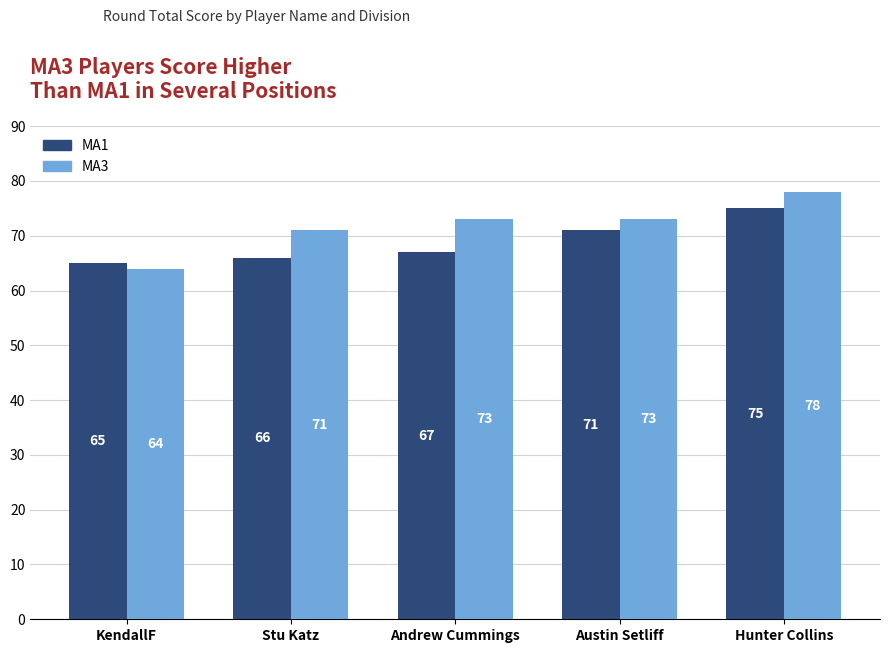

Which series has the largest total across all categories?

MA3